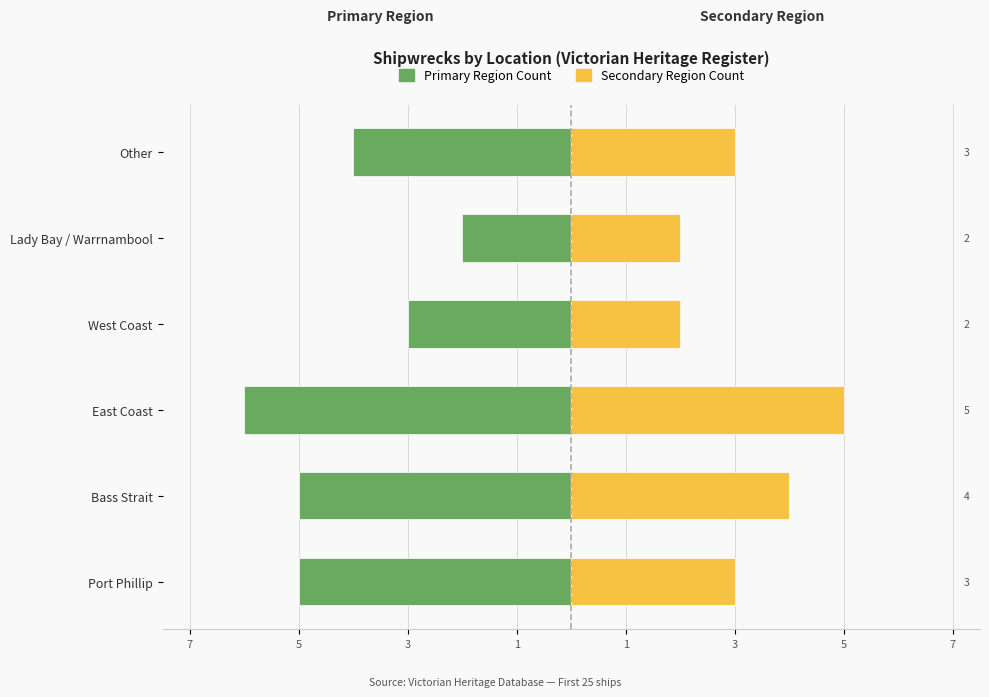

What is the spread (max minus min) of values at West Coast?

5